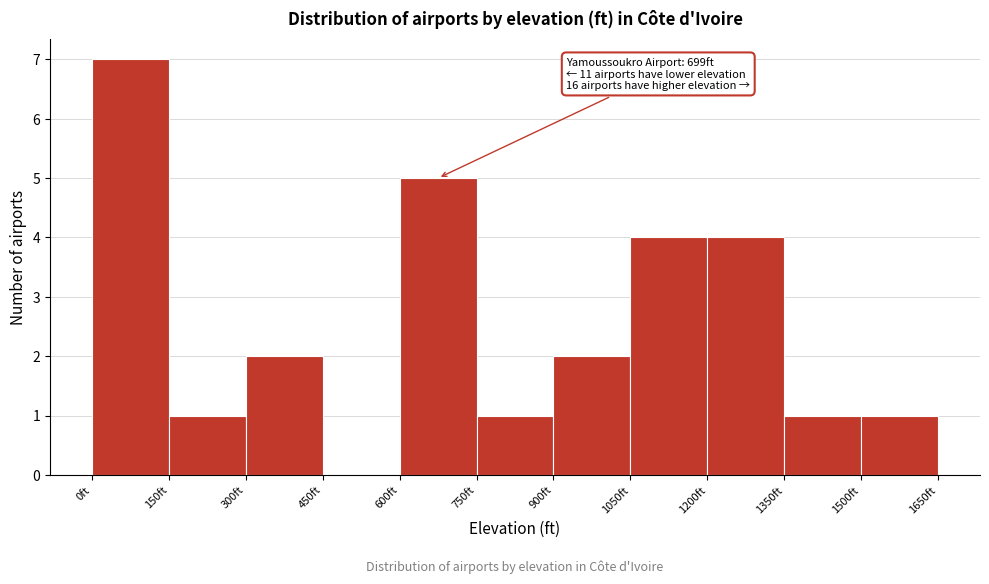

Over which range of the x-axis is the bar tallest?

0 to 150